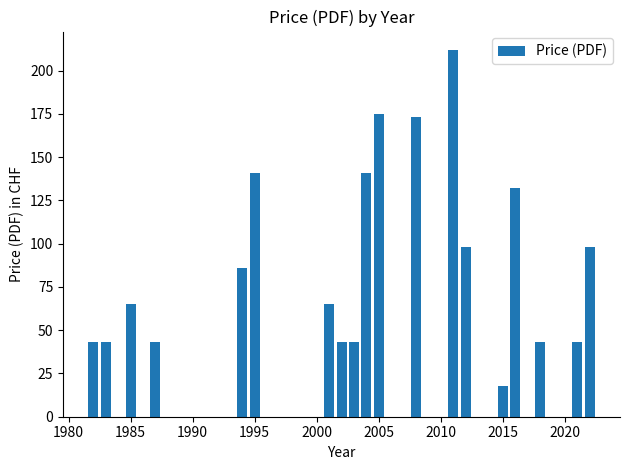

What is the difference between the second highest and minimum values?

157